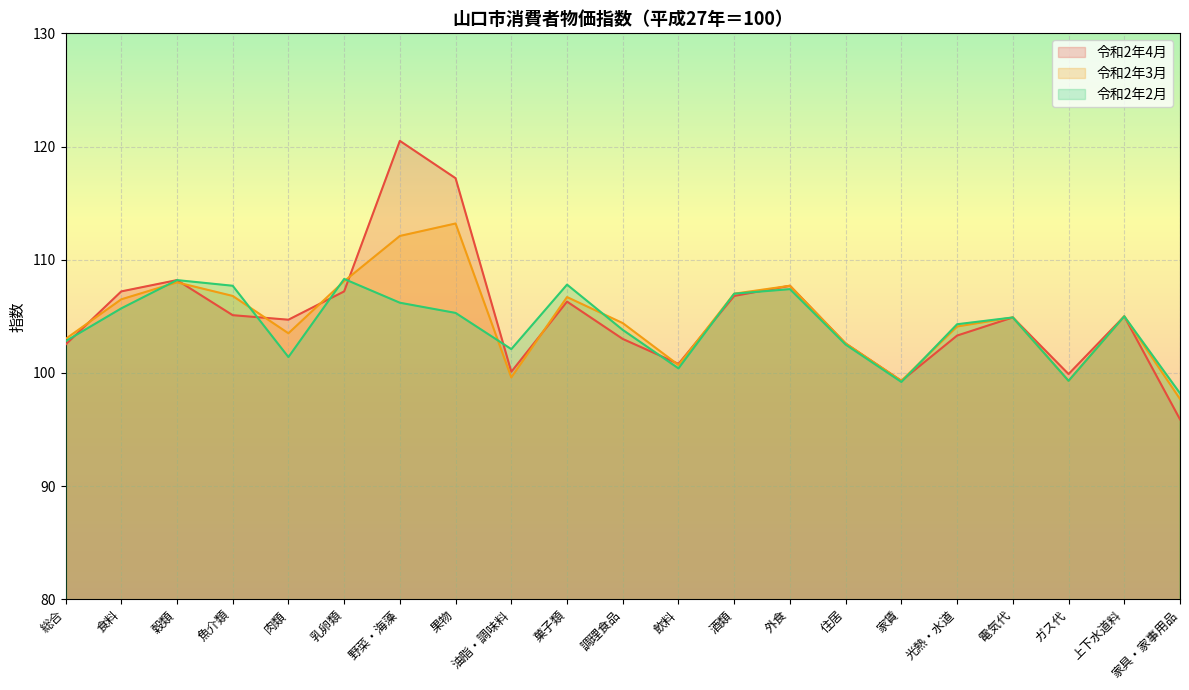

Which series has the largest total across all categories?

令和2年4月